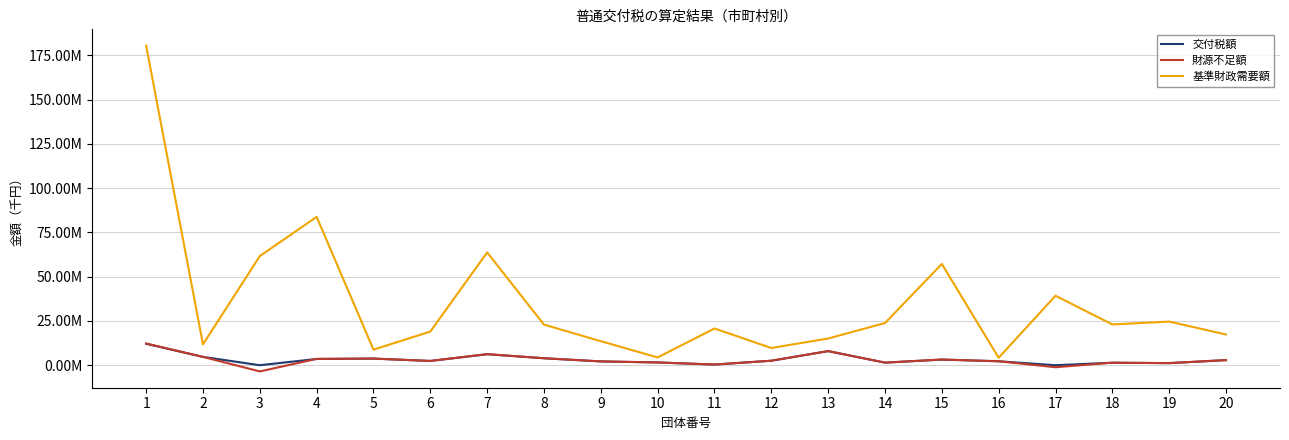

Does the chart display data point markers on the line(s)?

No